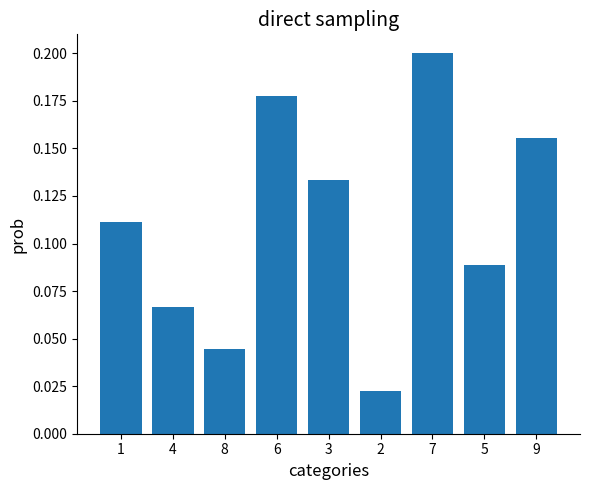

Where is the data nearest to the value 0?

2